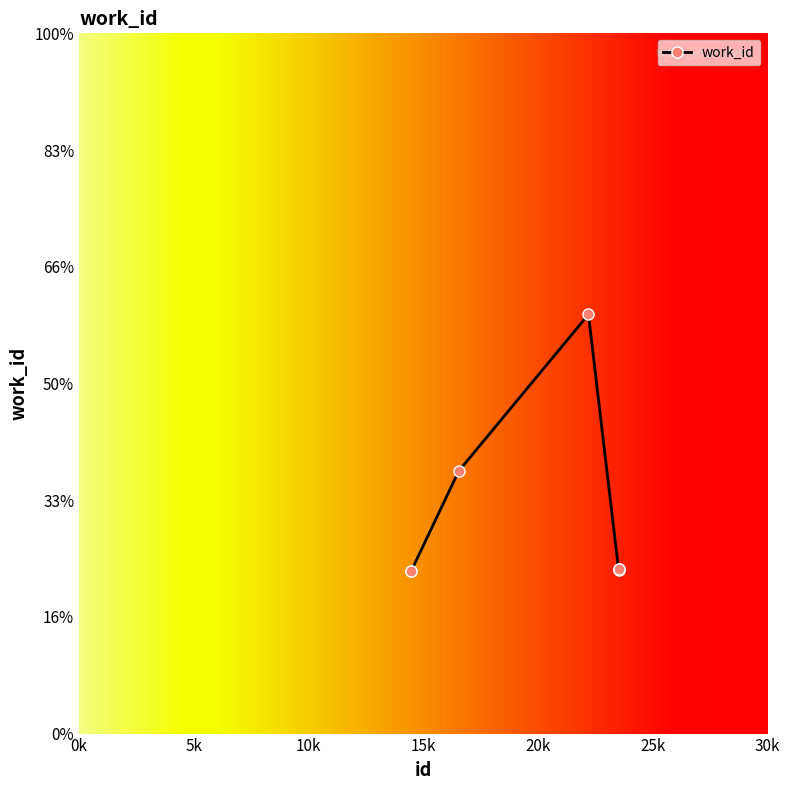

How many interior local valleys (lower than both neighbors) does the data have?

1